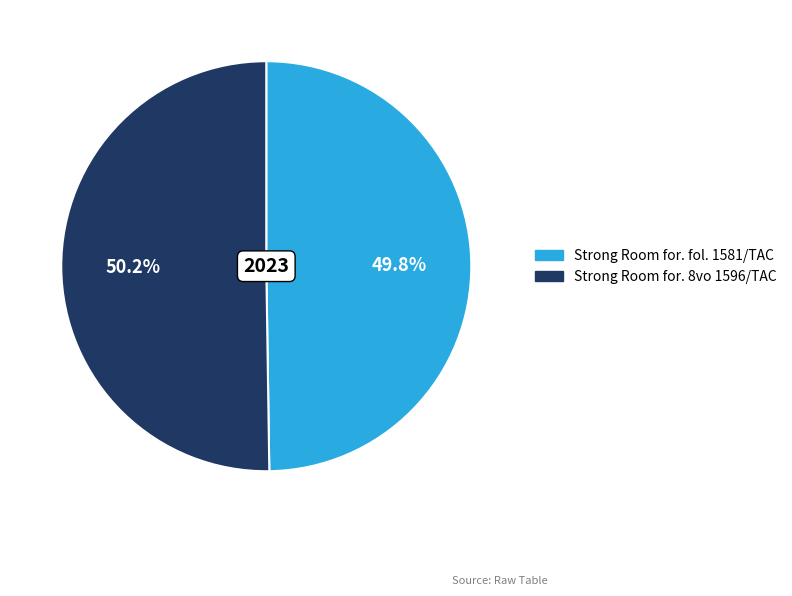

To the nearest percent, what percentage of the pie is Strong Room for. fol. 1581/TAC?

50%